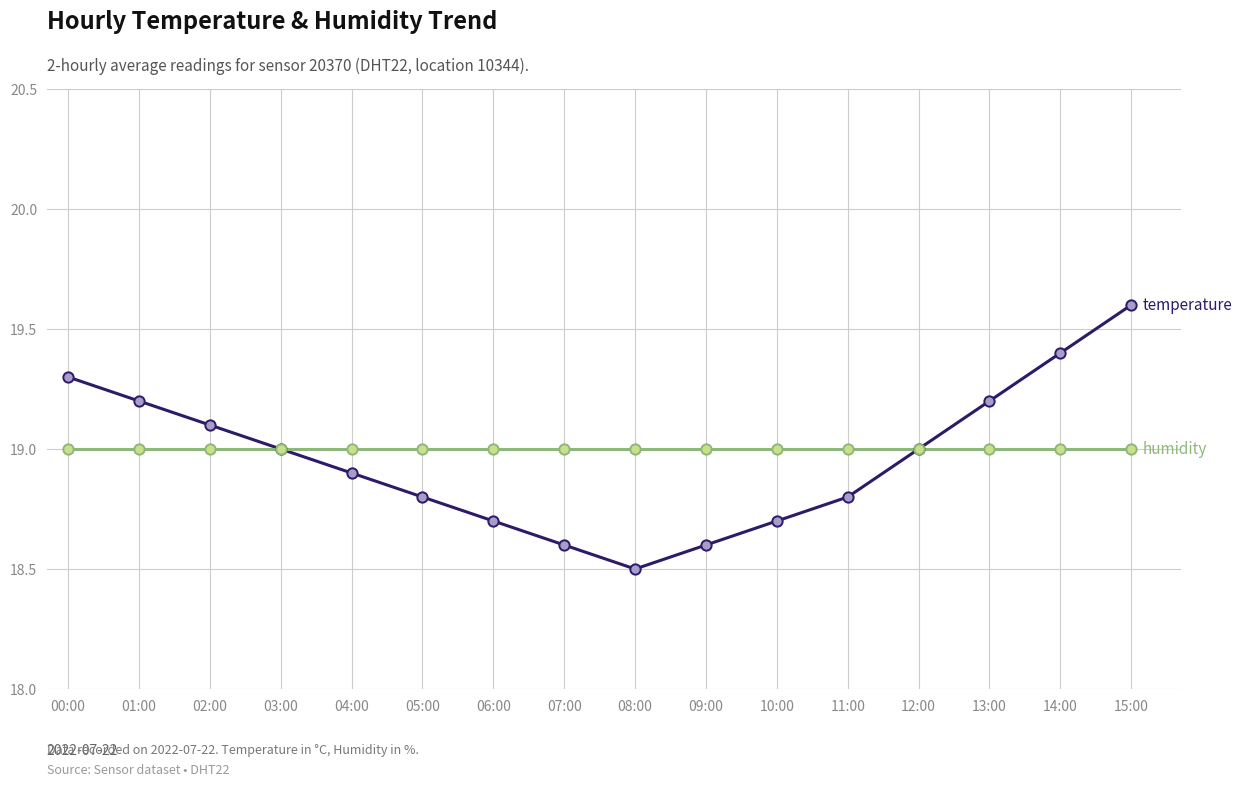

What is the spread (max minus min) of values at 07:00?

0.4